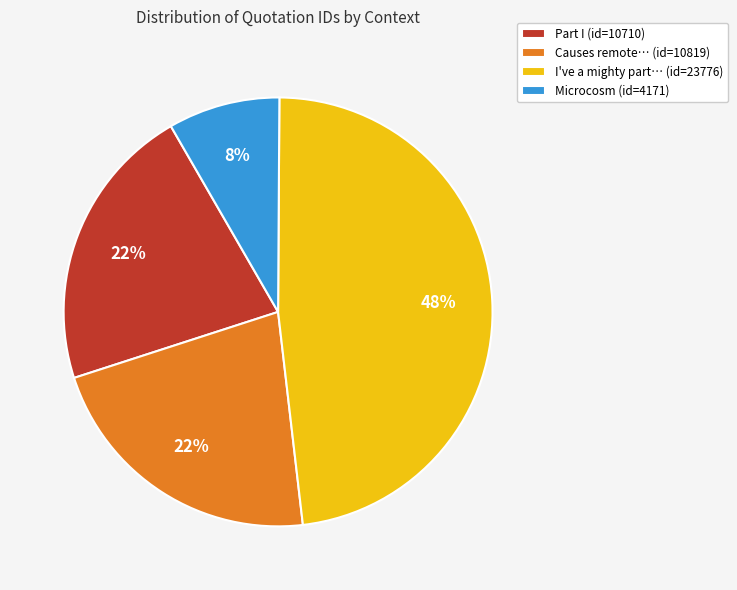

To the nearest percent, what portion does Part I (id=10710) represent?

22%